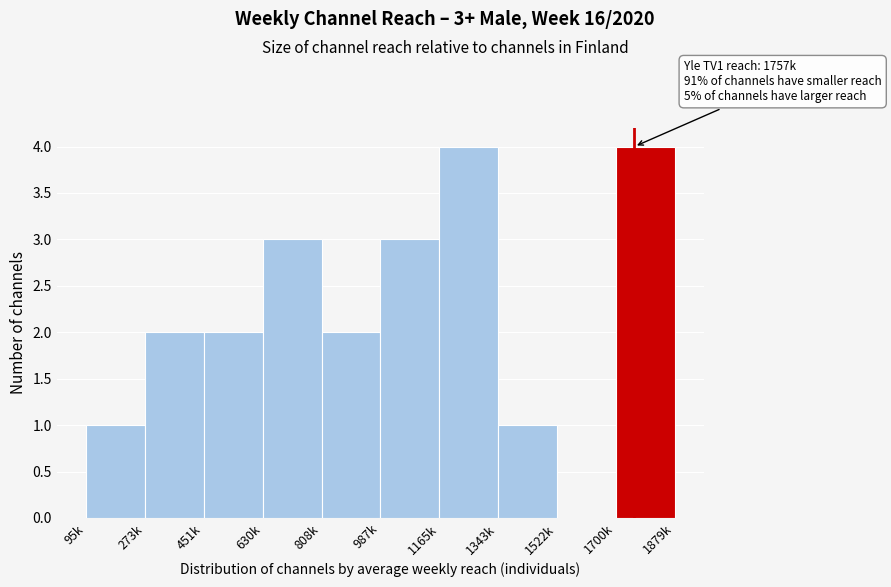

Reading left to right, list all the values displayed in this chart.

95k=1	273k=2	451k=2	630k=3	808k=2	987k=3	1165k=4	1343k=1	1522k=0	1700k=4